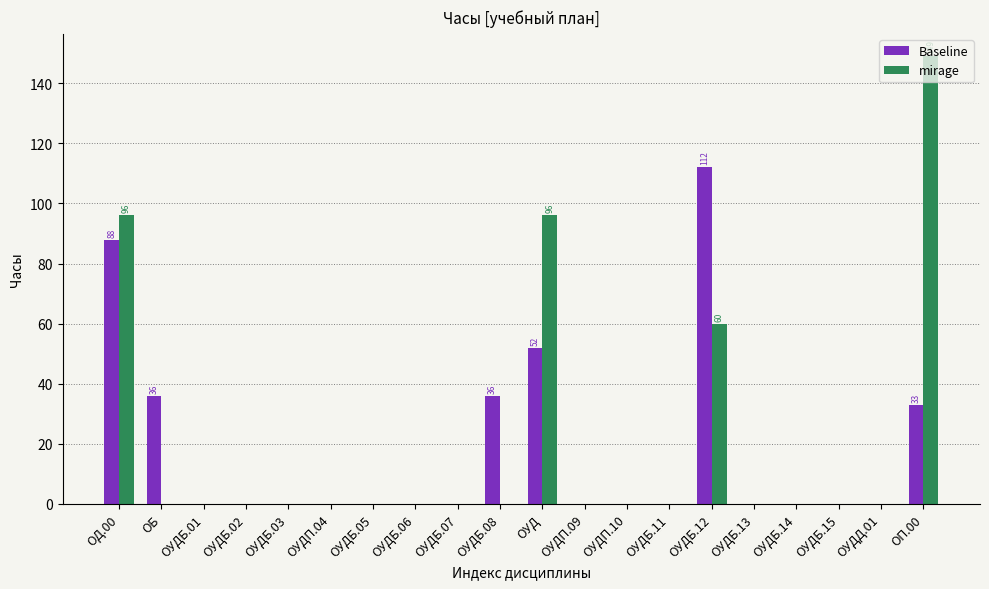

What is the total value across all series at ОП.00?

182